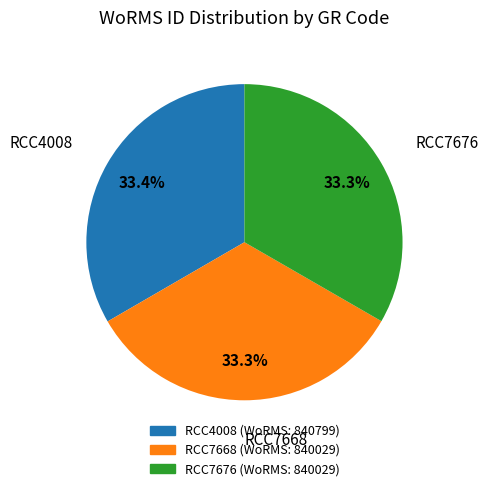

Combined, do RCC7668 and RCC4008 account for over 50%?

Yes